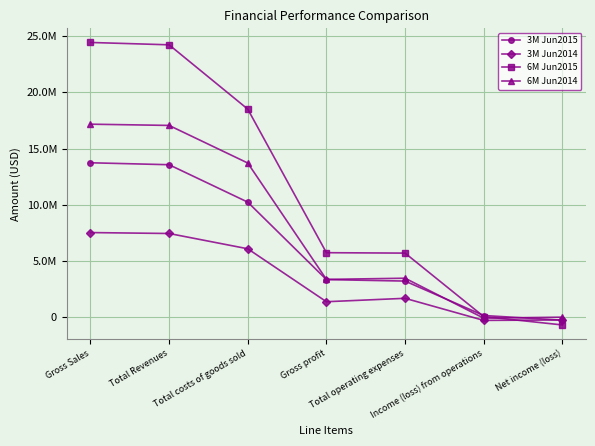

True or false: 6M Jun2015 has more than 0 interior local peaks.

False